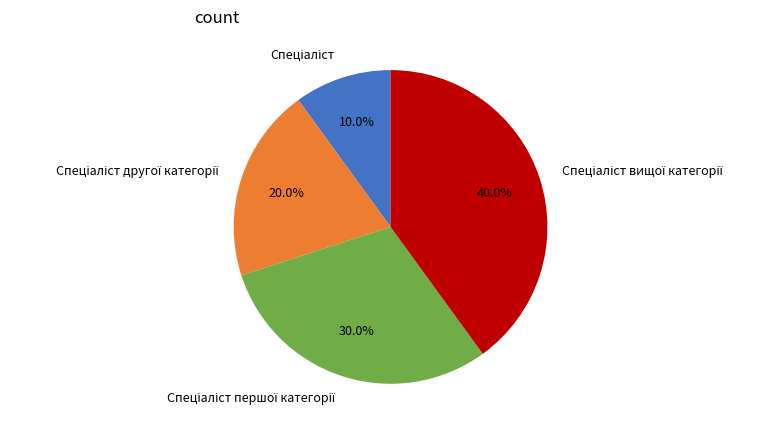

Does any single category account for the majority?

No